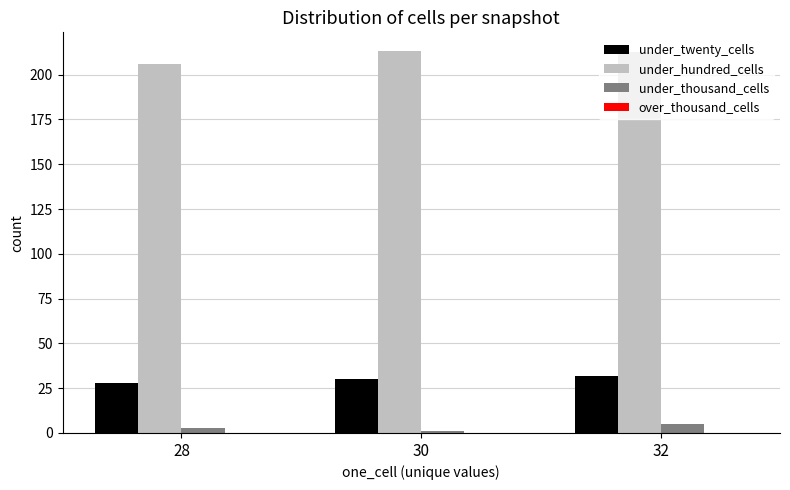

Which series has the largest total across all categories?

under_hundred_cells